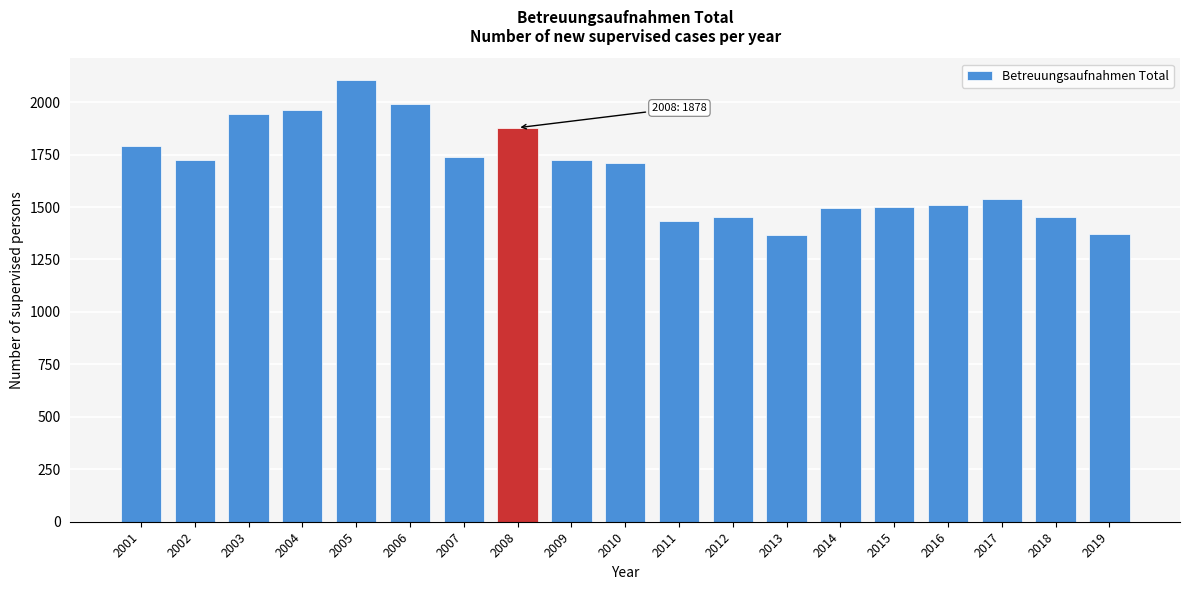

What is the value of the 17th bar from the left?

1538